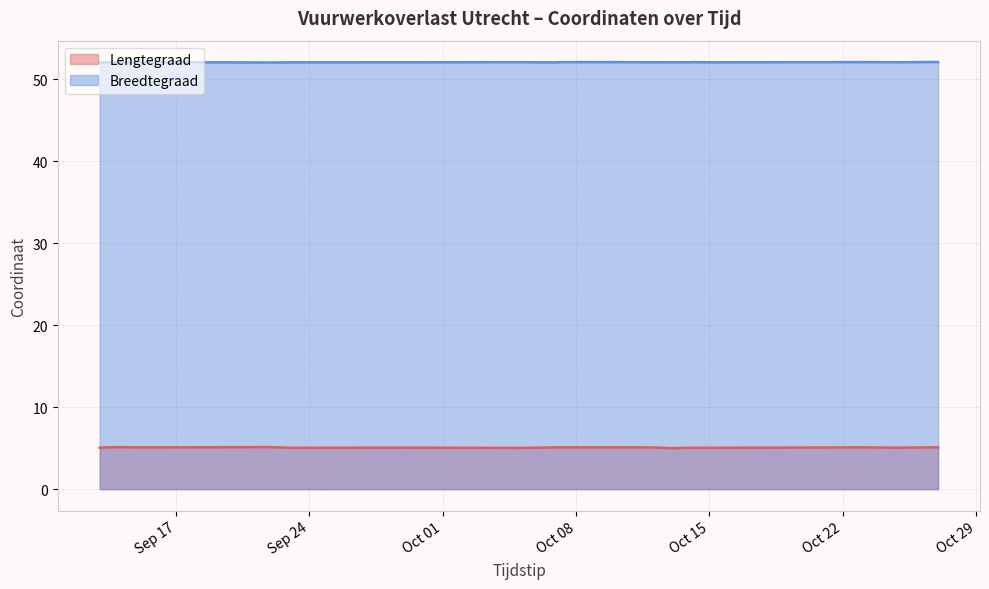

Which category has the lowest value across all series?

2024-10-13